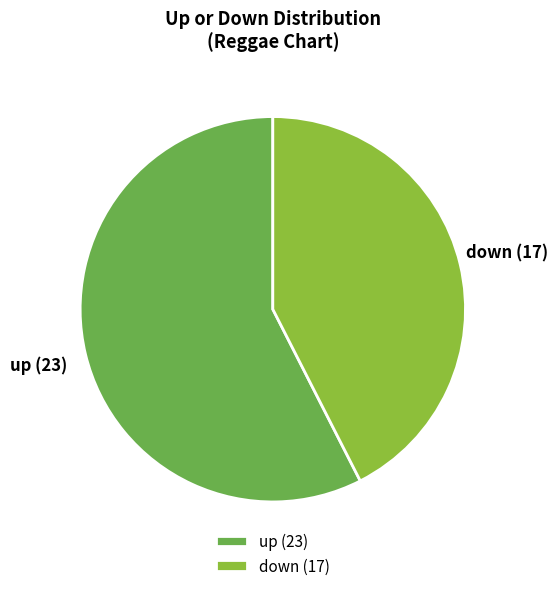

Does down account for over 50% of the chart?

No